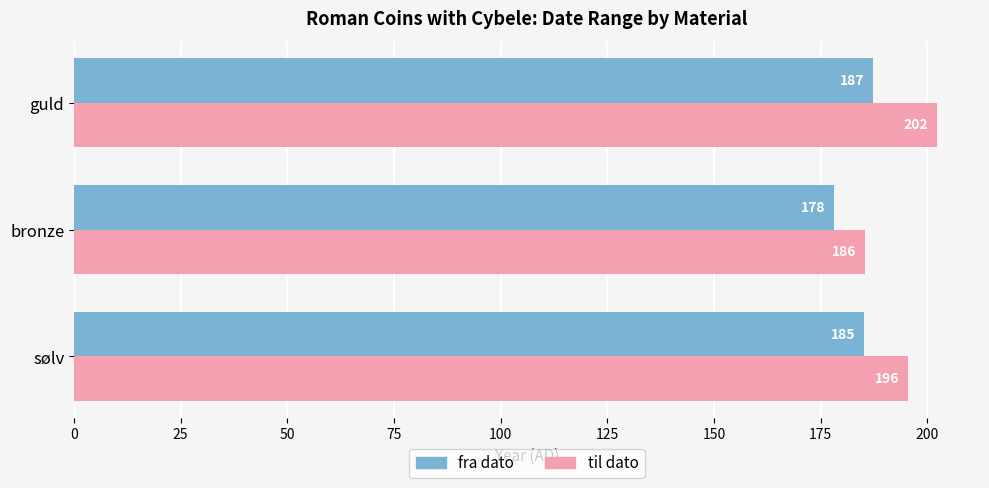

What is the difference between the second highest and minimum values in the til dato series?

10.0